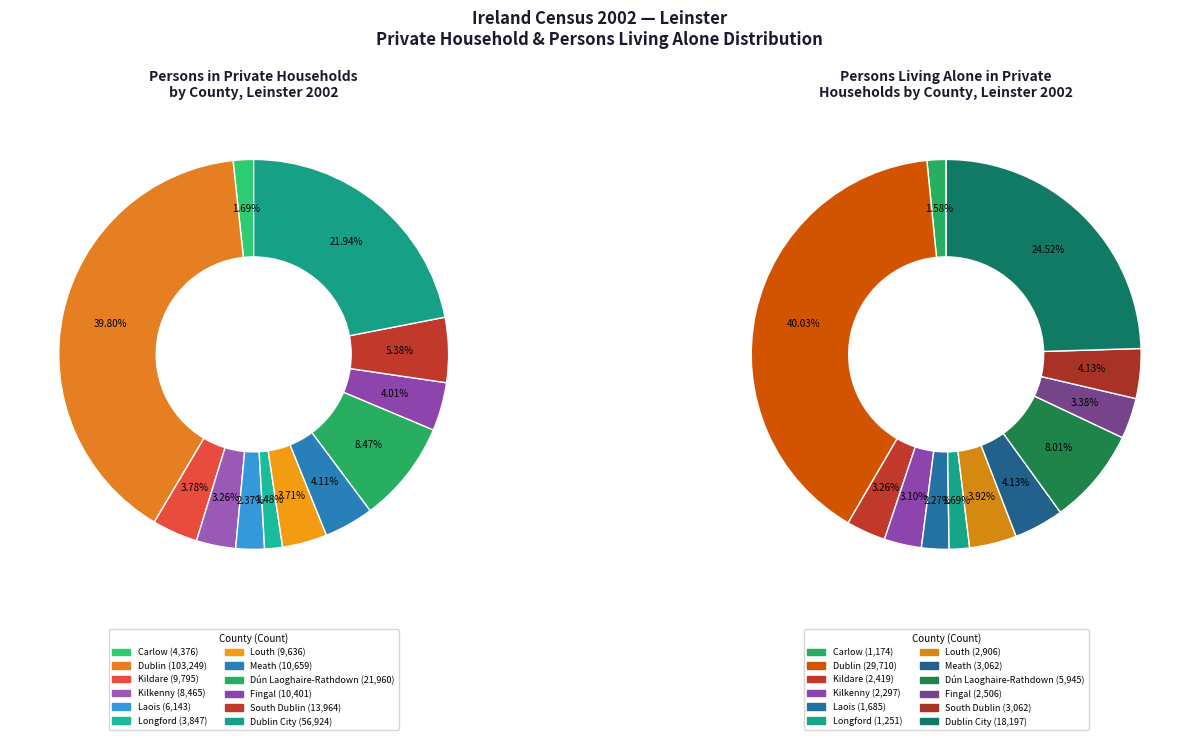

Which category has the smallest portion of the pie?

Carlow